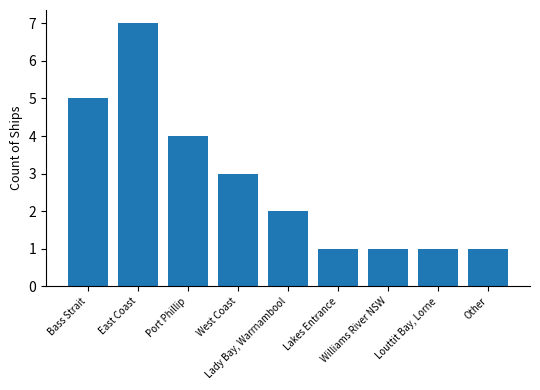

What is the difference between the second highest and second lowest values?

4